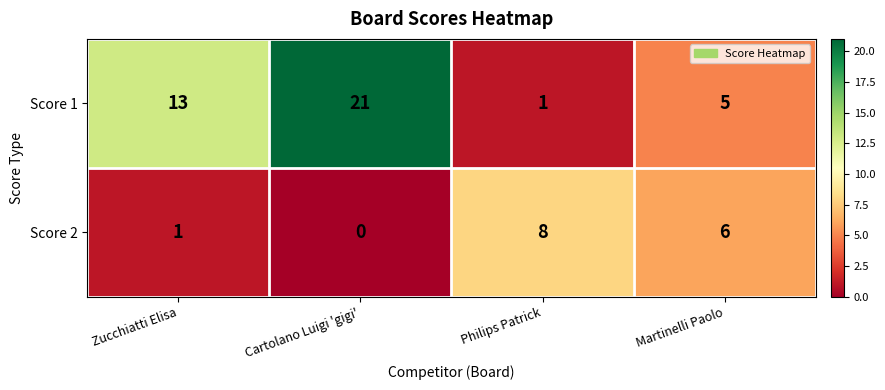

Rank the series by their maximum value, from highest to lowest.

Score 1, Score 2